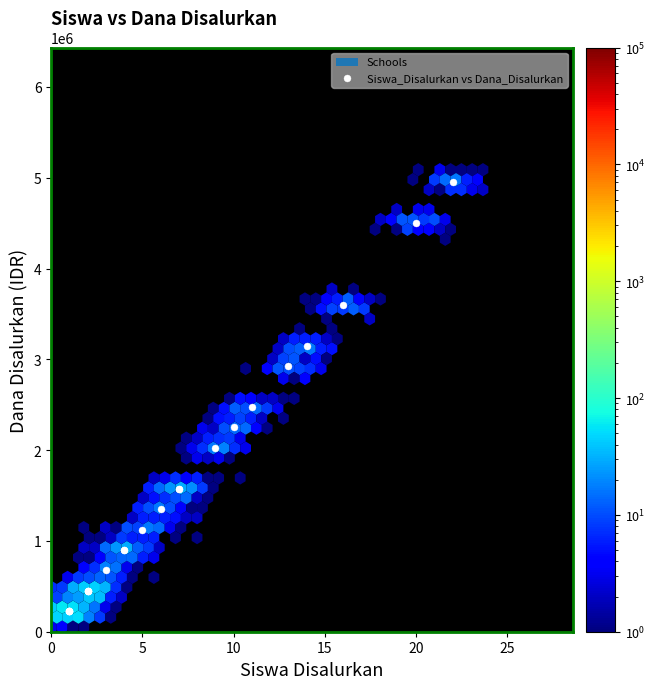

What Y value in the scatter plot is closest to 2587500?

2475000